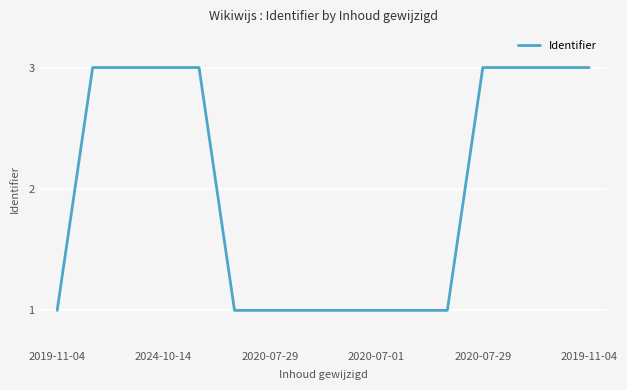

What is the difference between the maximum and minimum values?

2.0